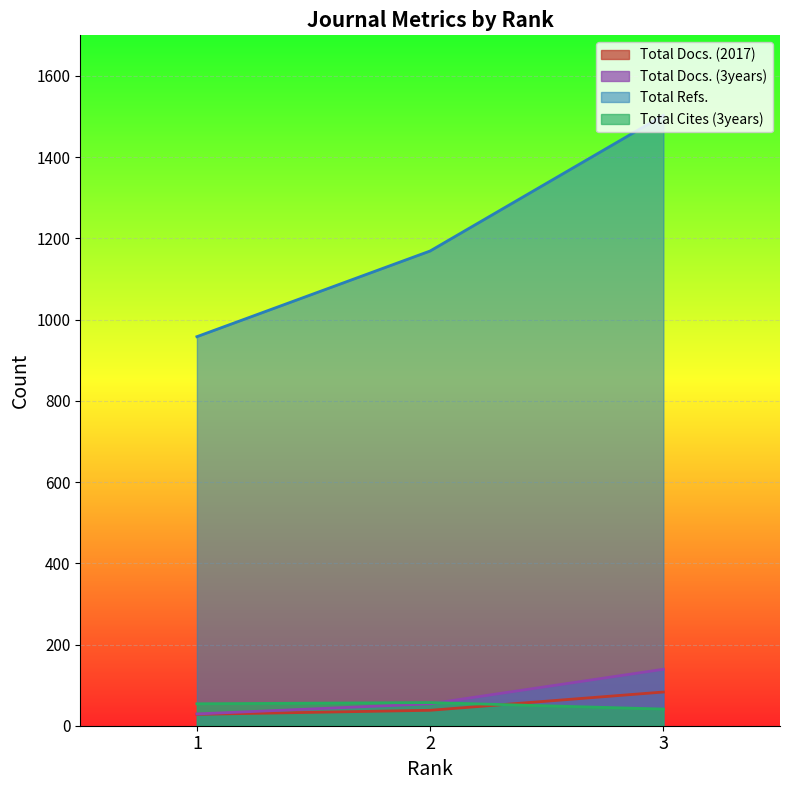

Reading right to left, extract all data points from this chart.

Total Docs. (2017): 3=83	2=38	1=28
Total Docs. (3years): 3=139	2=54	1=29
Total Refs.: 3=1503	2=1169	1=958
Total Cites (3years): 3=41	2=57	1=54